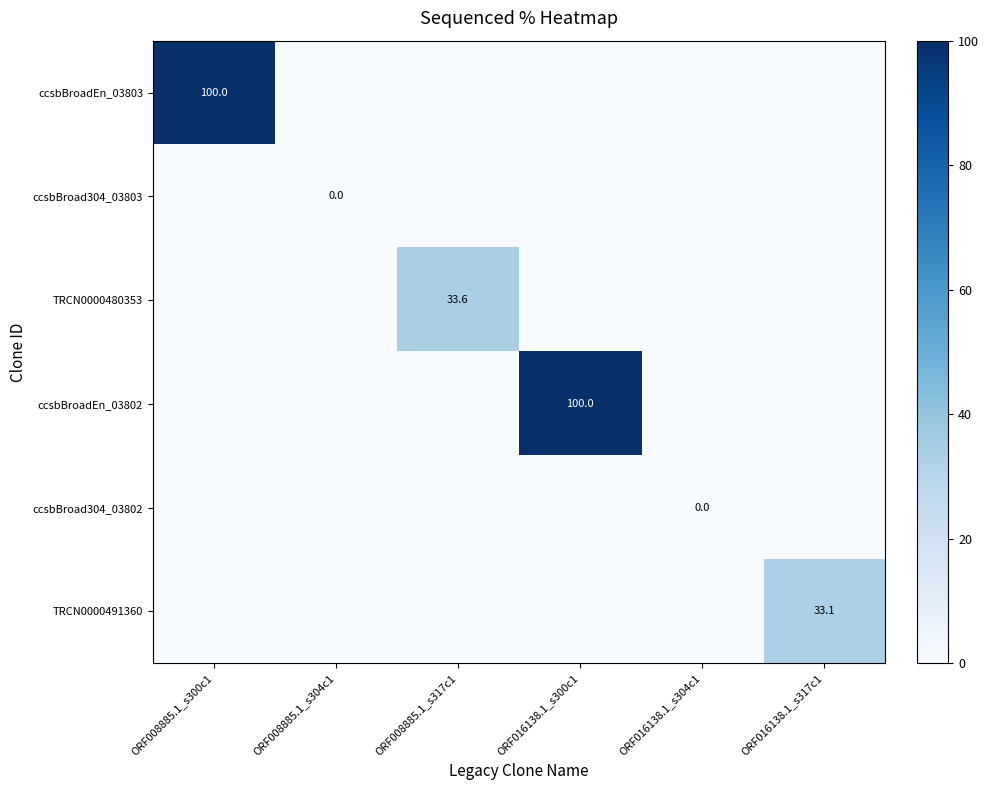

The value of ccsbBroadEn_03802 at ORF016138.1_s300c1 is 61.3. True or false?

False